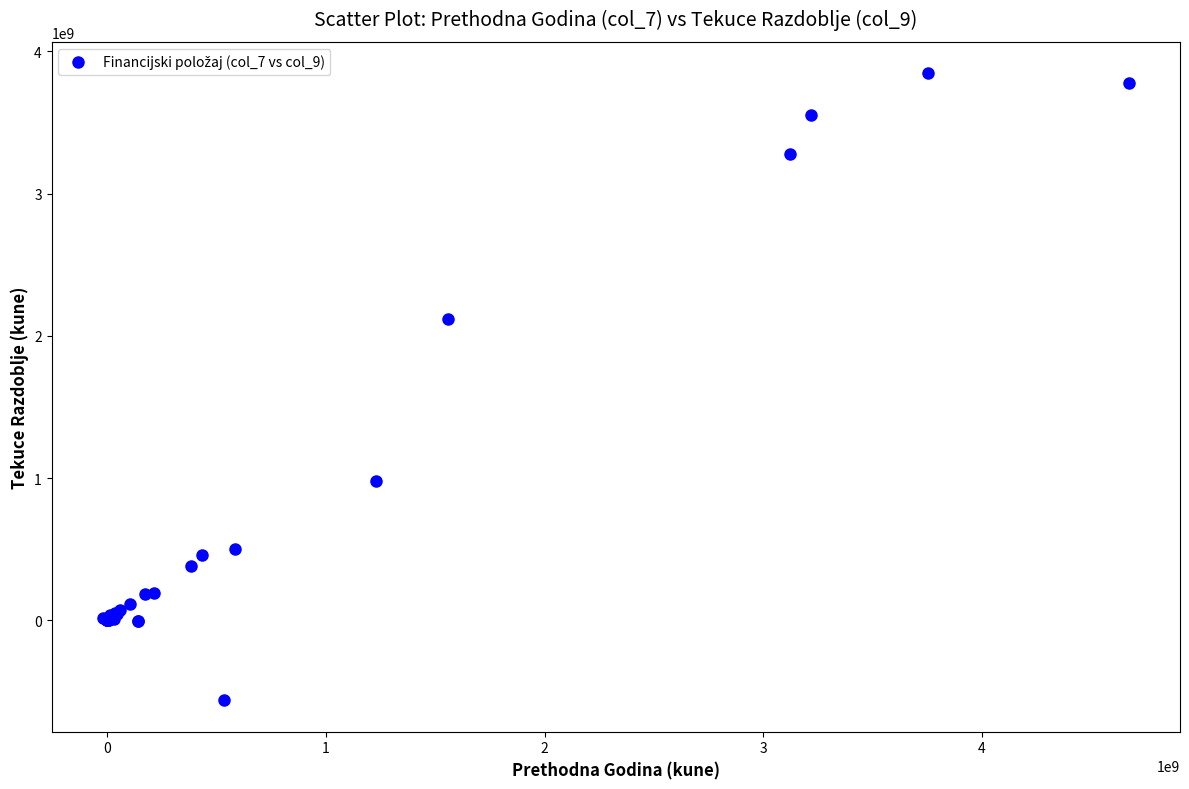

What Y value in the scatter plot is closest to 1642000000?

2115000000